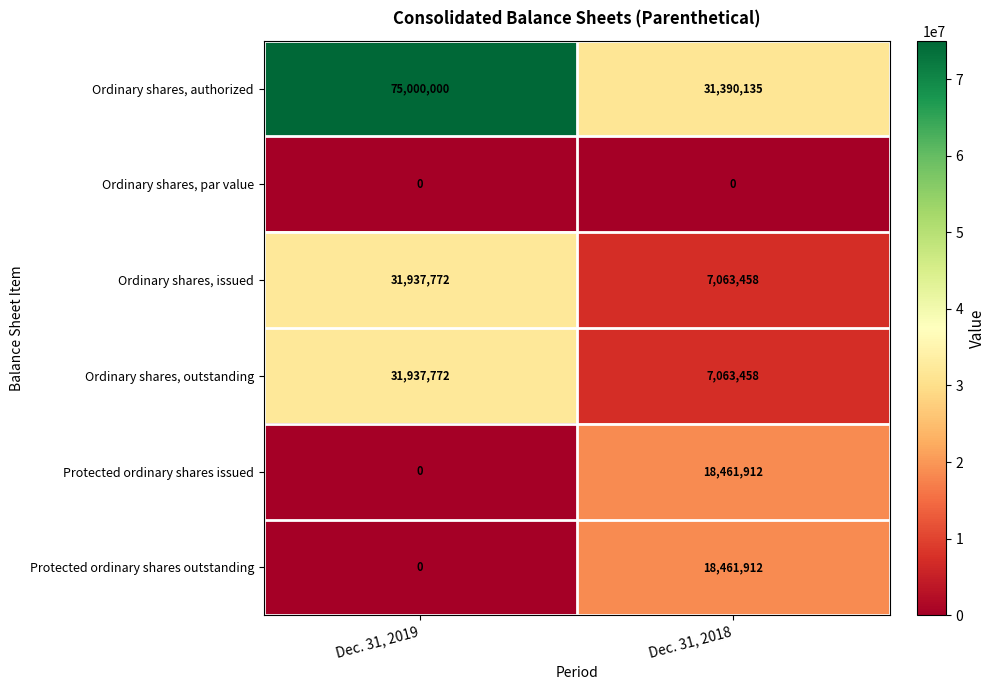

How many series are shown in this chart?

6